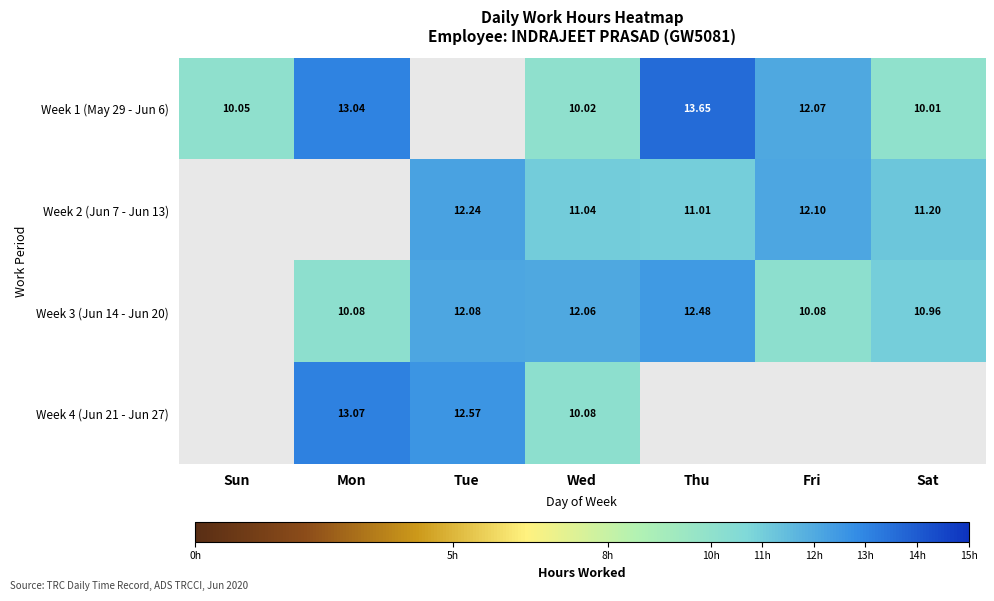

What is the difference between the highest and lowest values at Sat?

1.2